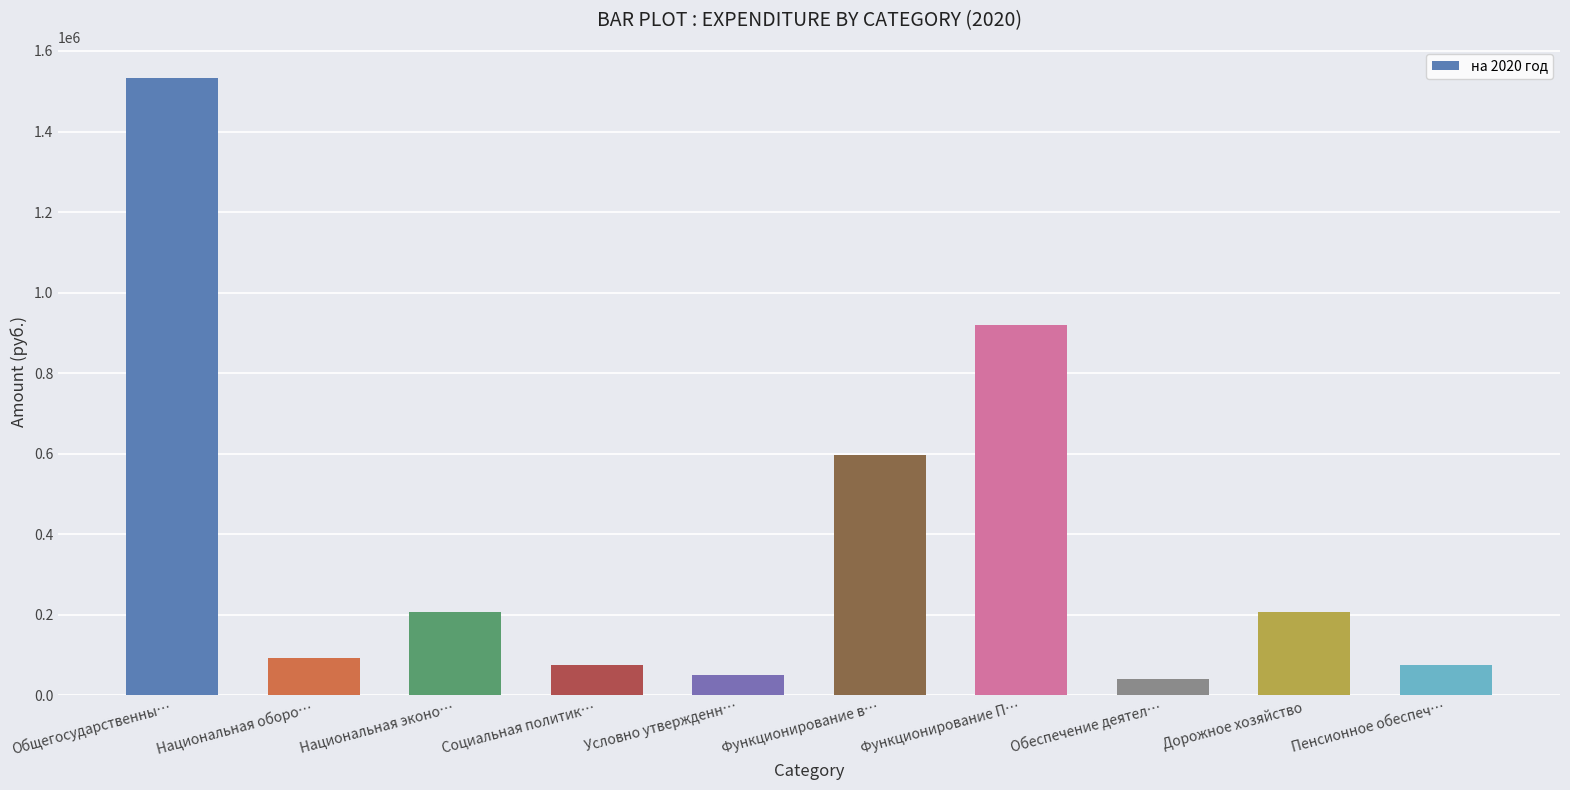

What is the maximum value shown in the chart?

1533580.3